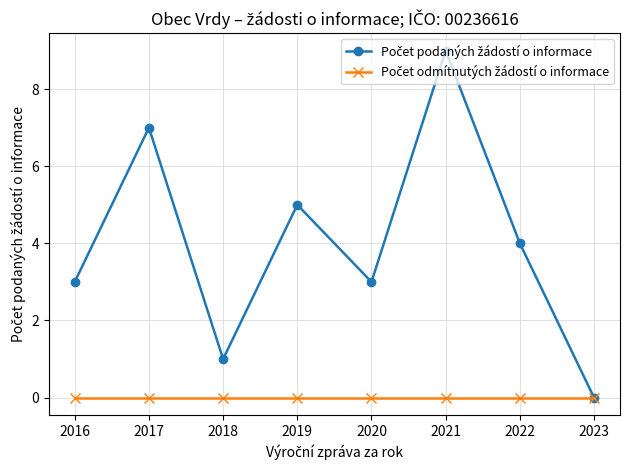

What is the total value across all series at 2017?

7